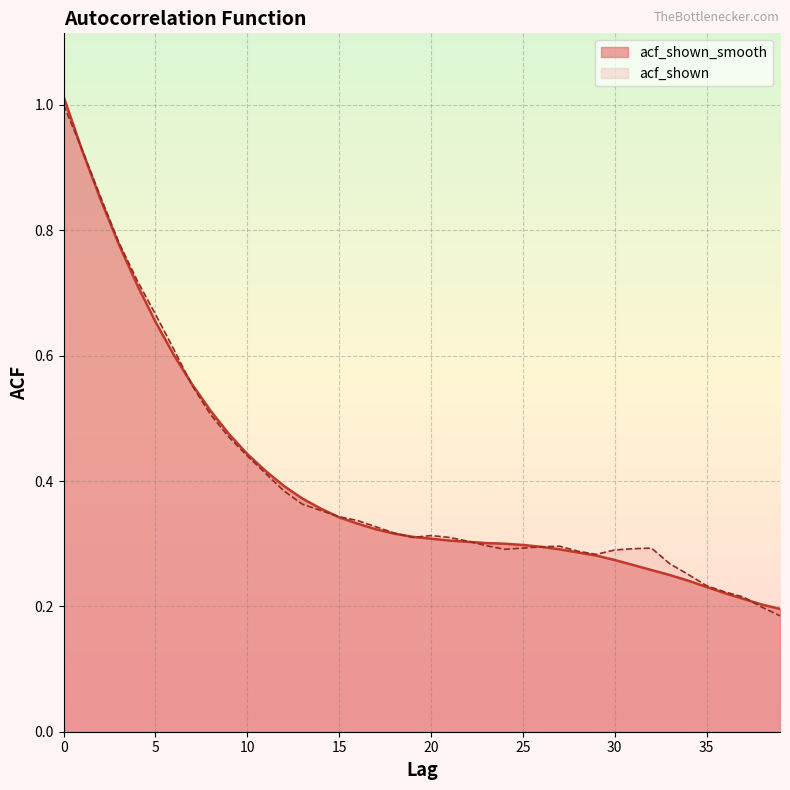

Which label corresponds to the smallest value in the chart?

39